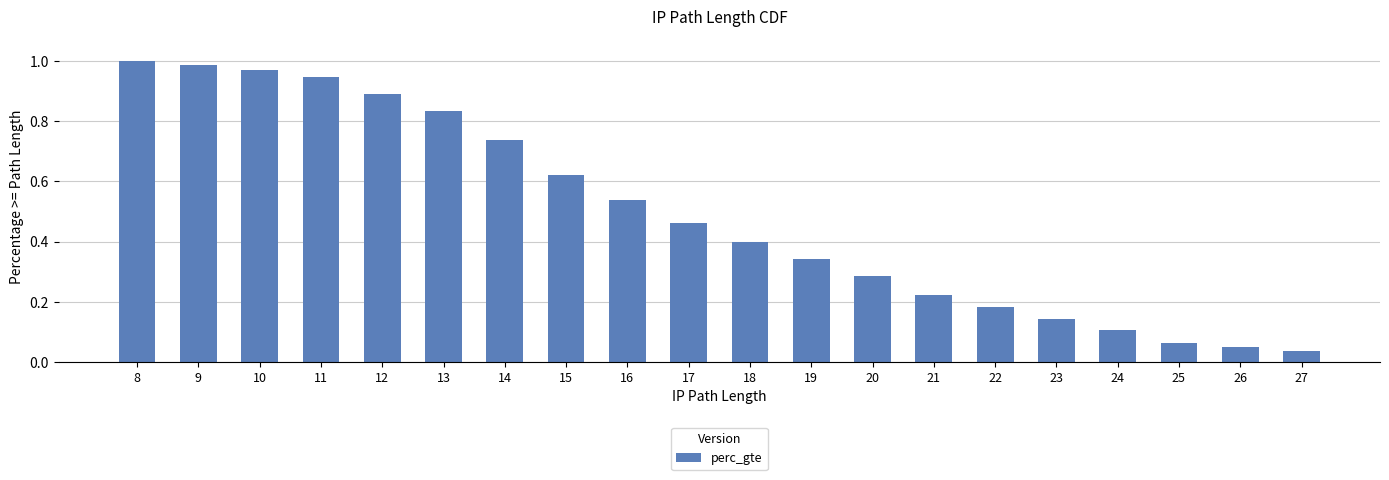

Between 27 and 25, which is larger?

25